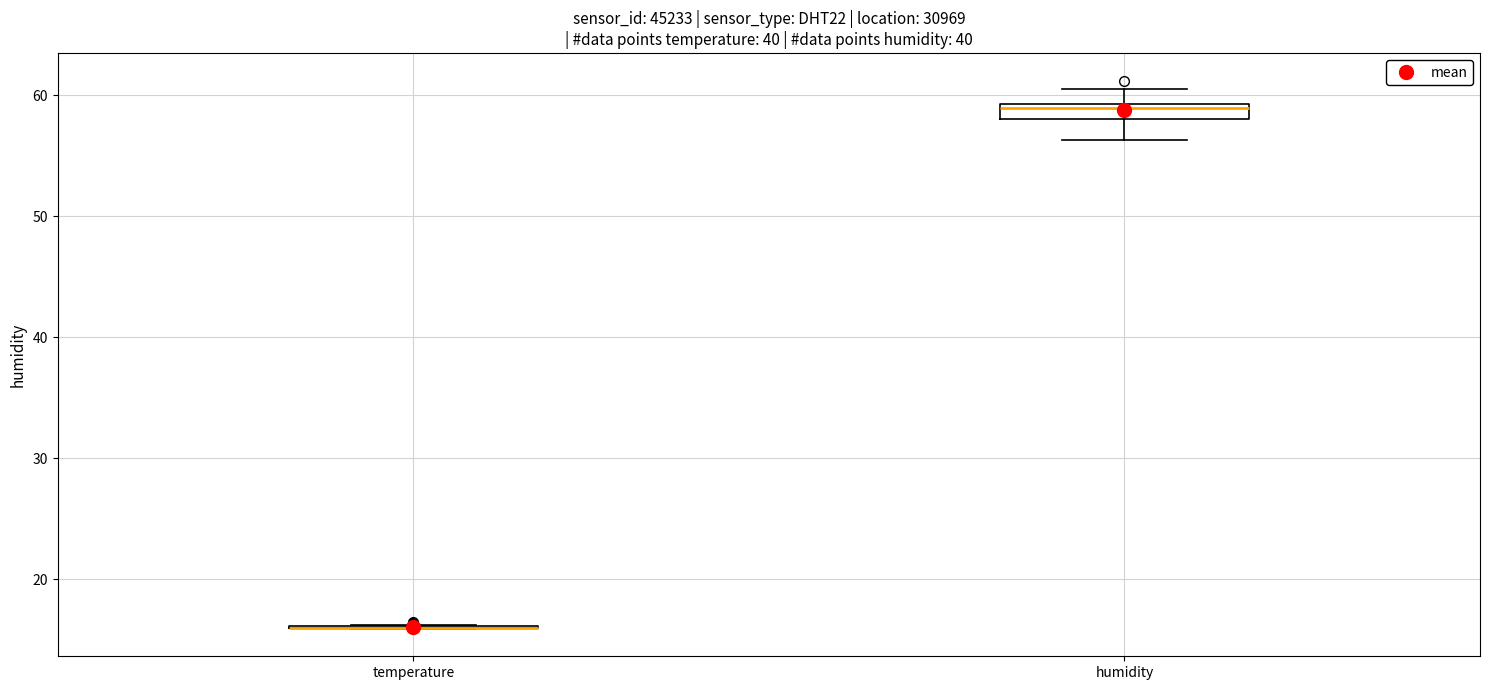

Which box is the tallest, from its lower edge to its upper edge?

humidity